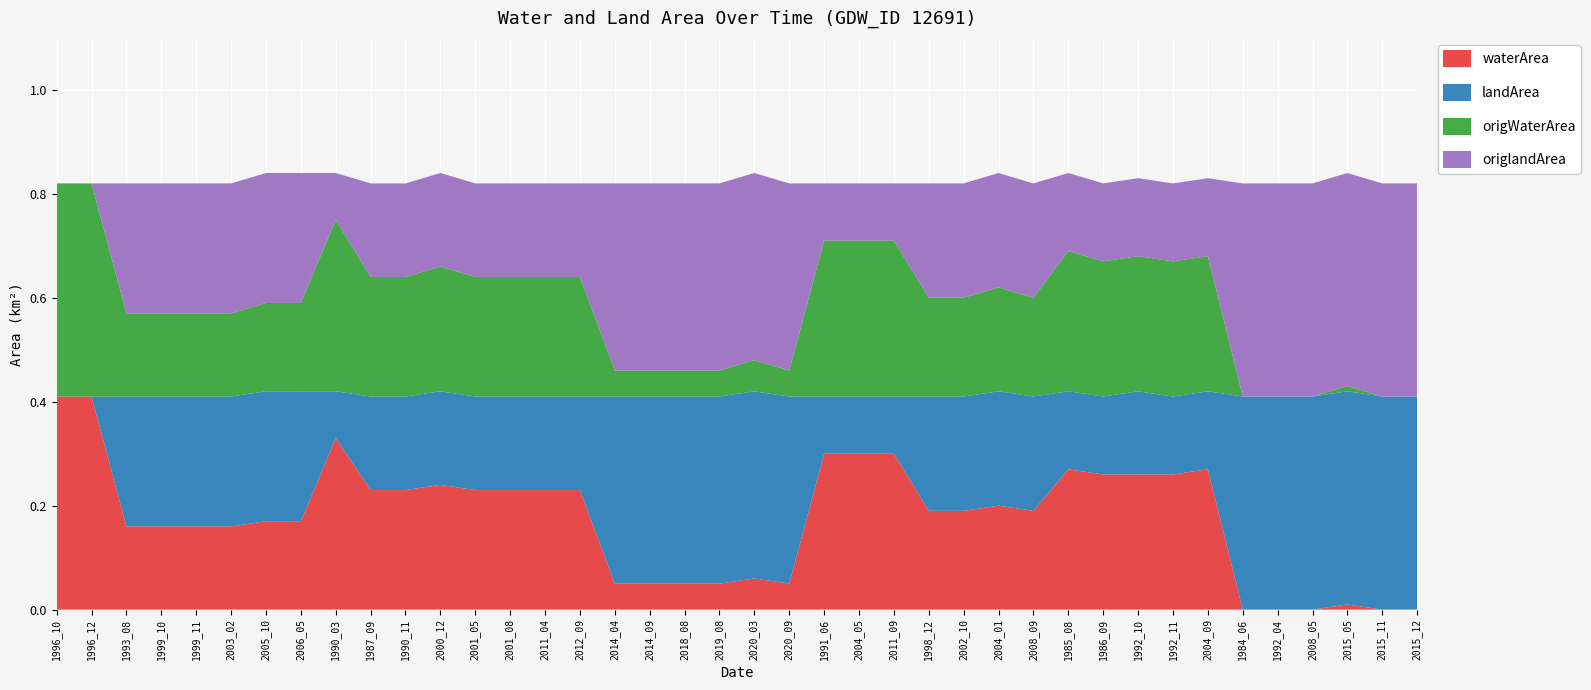

Reading left to right, transcribe all the data shown in this chart.

waterArea: 0.4	0.4	0.2	0.2	0.2	0.2	0.2	0.2	0.3	0.2	0.2	0.2	0.2	0.2	0.2	0.2	0.1	0.1	0.1	0.1	0.1	0.1	0.3	0.3	0.3	0.2	0.2	0.2	0.2	0.3	0.3	0.3	0.3	0.3	0.0	0.0	0.0	0.0	0.0	0.0
landArea: 0.0	0.0	0.2	0.2	0.2	0.2	0.2	0.2	0.1	0.2	0.2	0.2	0.2	0.2	0.2	0.2	0.4	0.4	0.4	0.4	0.4	0.4	0.1	0.1	0.1	0.2	0.2	0.2	0.2	0.1	0.1	0.2	0.1	0.1	0.4	0.4	0.4	0.4	0.4	0.4
origWaterArea: 0.4	0.4	0.2	0.2	0.2	0.2	0.2	0.2	0.3	0.2	0.2	0.2	0.2	0.2	0.2	0.2	0.1	0.1	0.1	0.1	0.1	0.1	0.3	0.3	0.3	0.2	0.2	0.2	0.2	0.3	0.3	0.3	0.3	0.3	0.0	0.0	0.0	0.0	0.0	0.0
origlandArea: 0.0	0.0	0.2	0.2	0.2	0.2	0.2	0.2	0.1	0.2	0.2	0.2	0.2	0.2	0.2	0.2	0.4	0.4	0.4	0.4	0.4	0.4	0.1	0.1	0.1	0.2	0.2	0.2	0.2	0.1	0.1	0.1	0.1	0.1	0.4	0.4	0.4	0.4	0.4	0.4